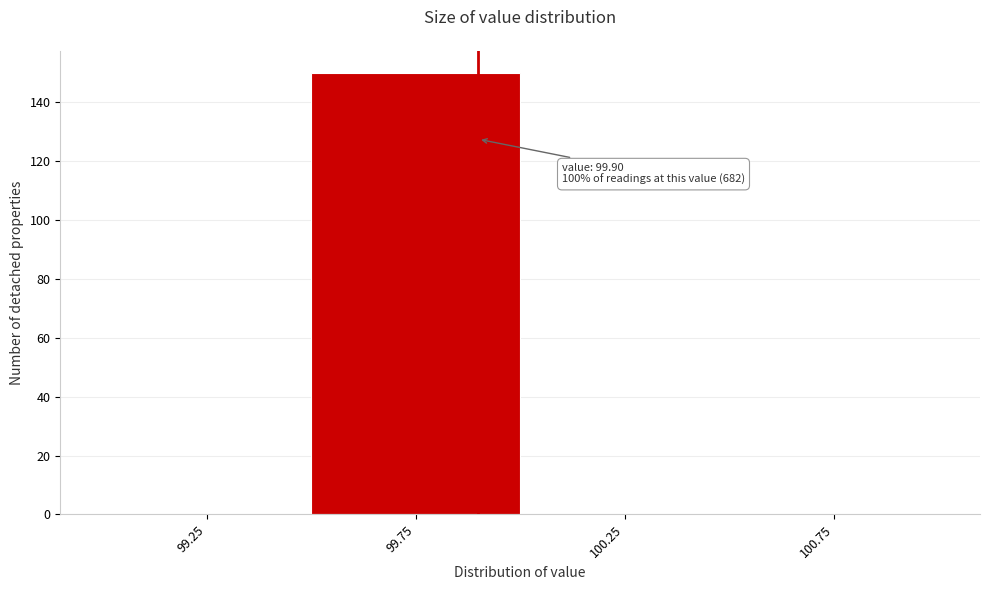

Over which range of the x-axis is the bar tallest?

99.5 to 100.0